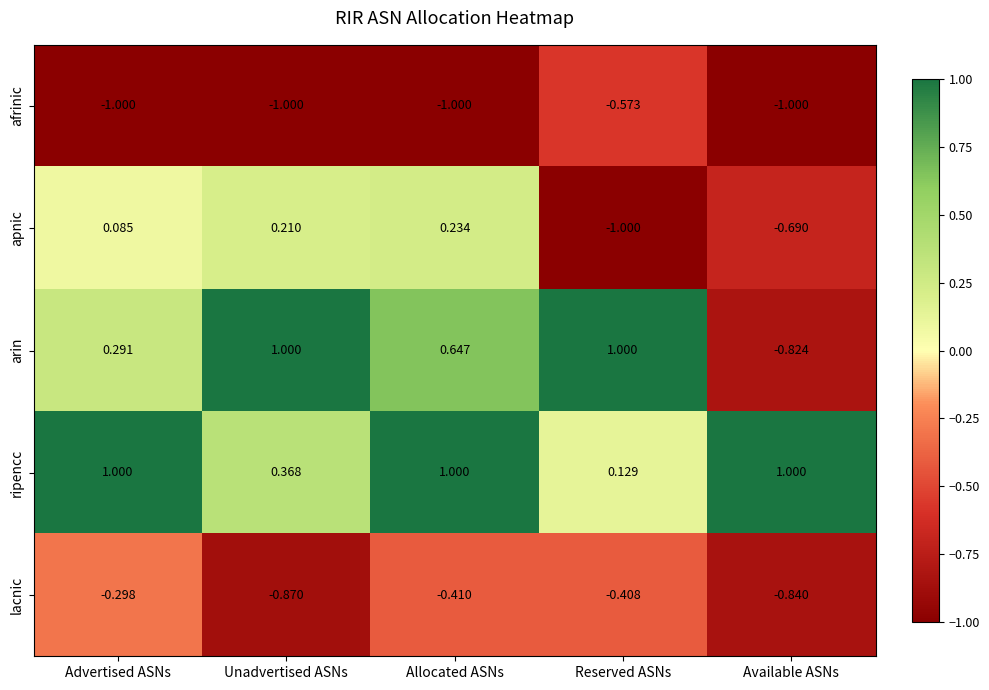

Rank the series at Available ASNs from highest to lowest value.

ripencc, apnic, arin, lacnic, afrinic